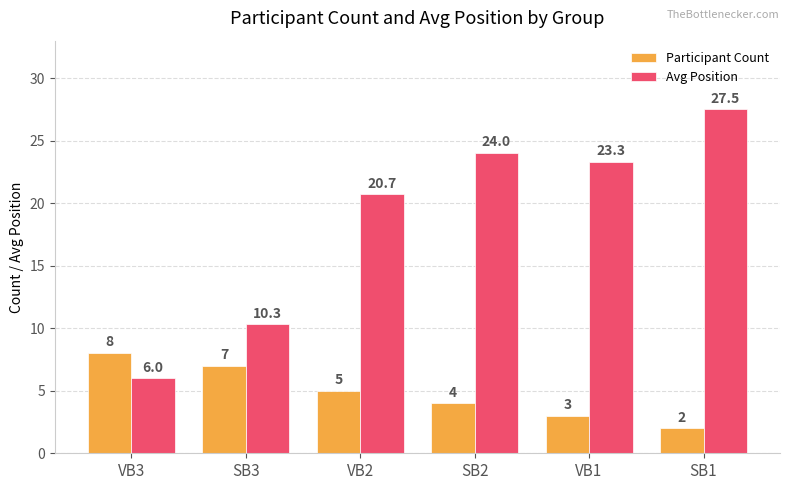

Reading right to left, what are all the values shown in this chart?

Participant Count: SB1=2.0	VB1=3.0	SB2=4.0	VB2=5.0	SB3=7.0	VB3=8.0
Avg Position: SB1=27.5	VB1=23.3	SB2=24.0	VB2=20.7	SB3=10.3	VB3=6.0